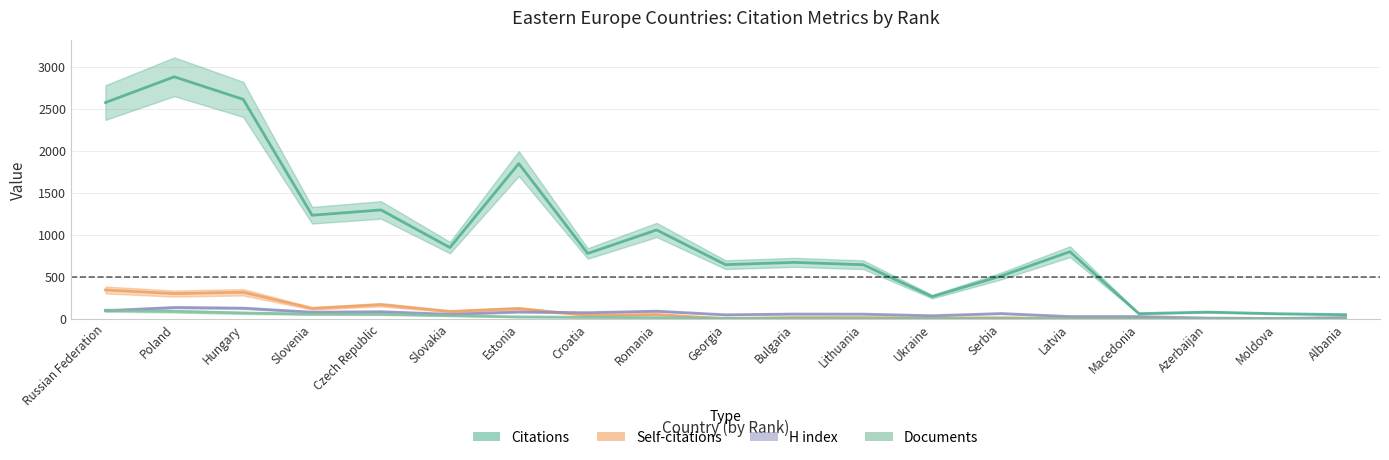

At which label does Documents first exceed 10?

Russian Federation